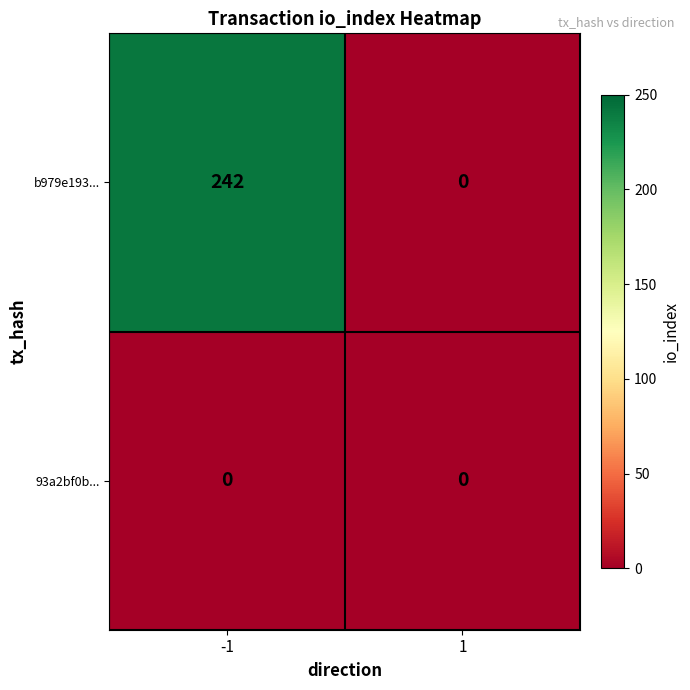

What is the maximum value for b979e193...?

242